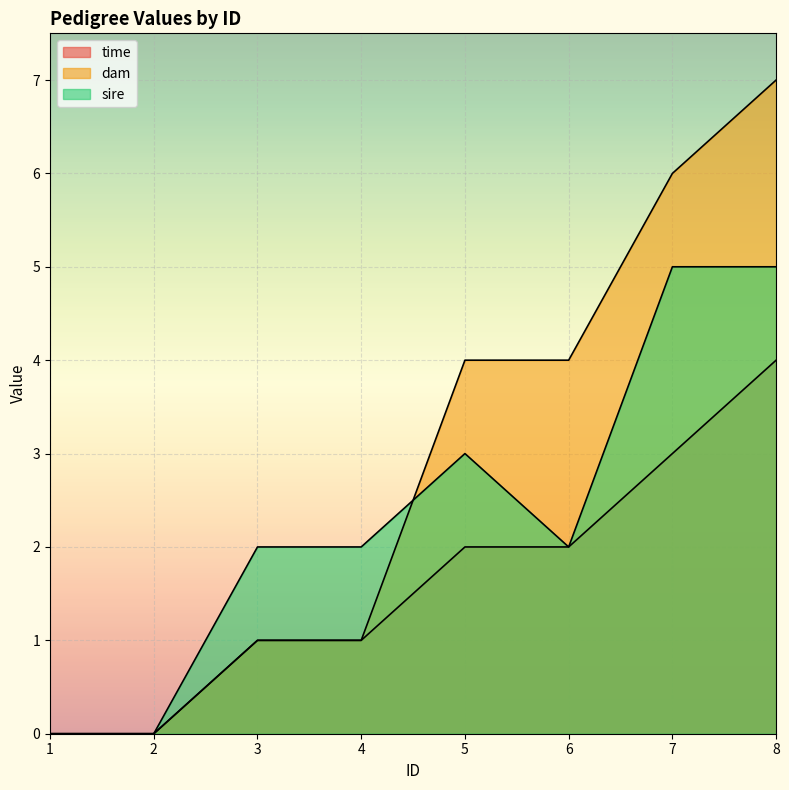

At which label does time first exceed 2?

7